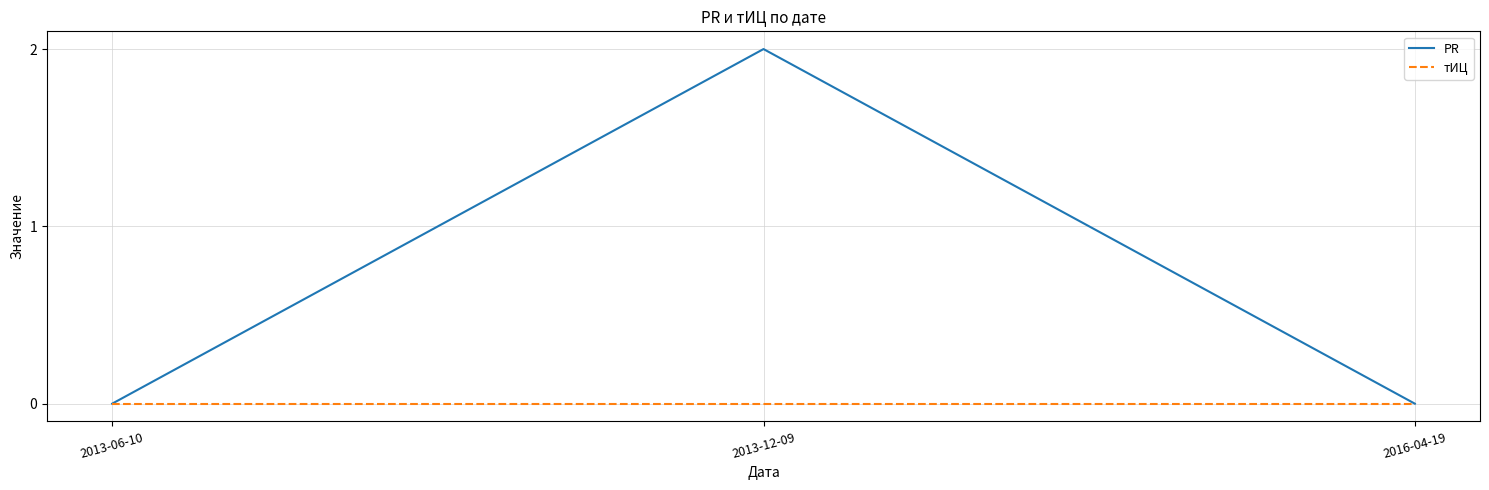

What is the difference between the maximum and second lowest values in the PR series?

2